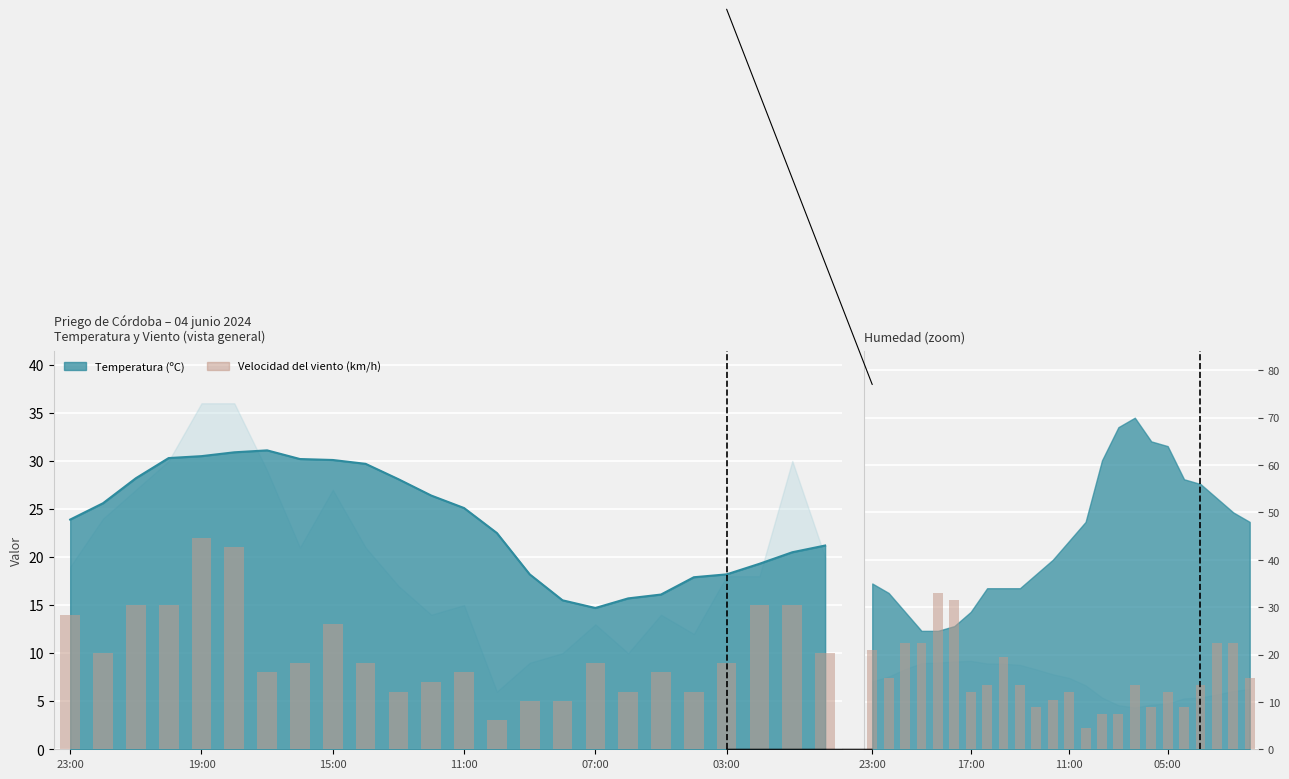

What is the sum of all Velocidad del viento (km/h) values?

248.0